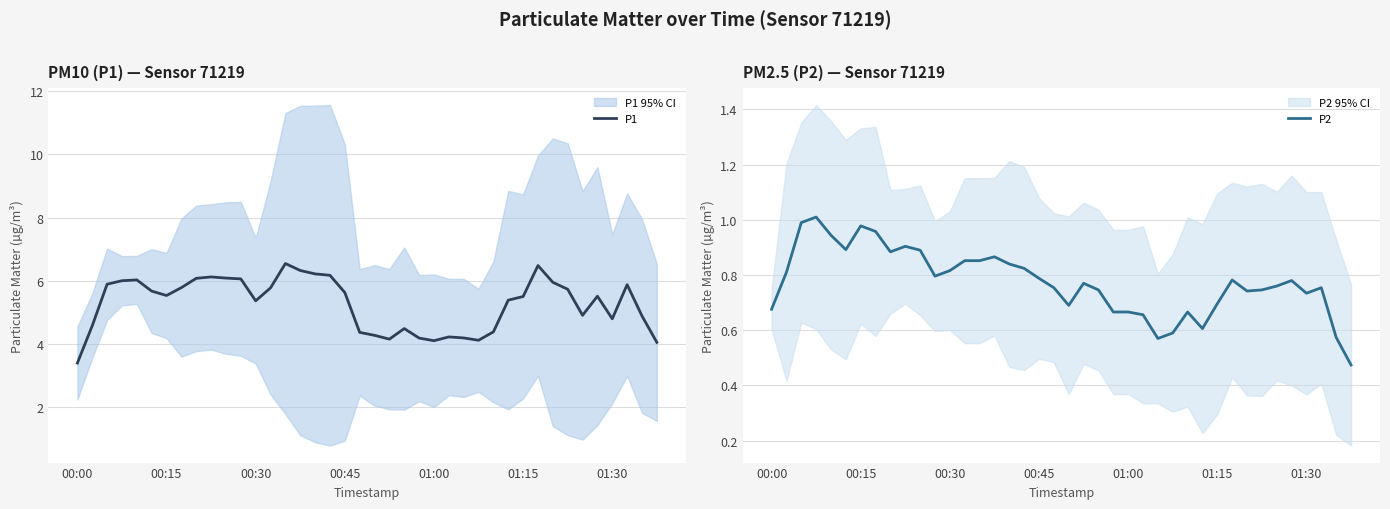

Does the chart have visible grid lines?

Yes